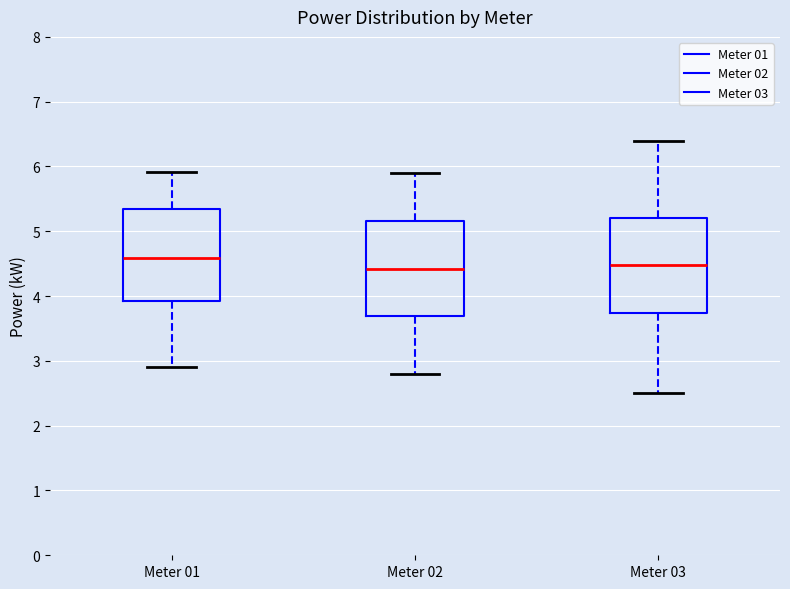

Which box has the highest median line?

Meter 01